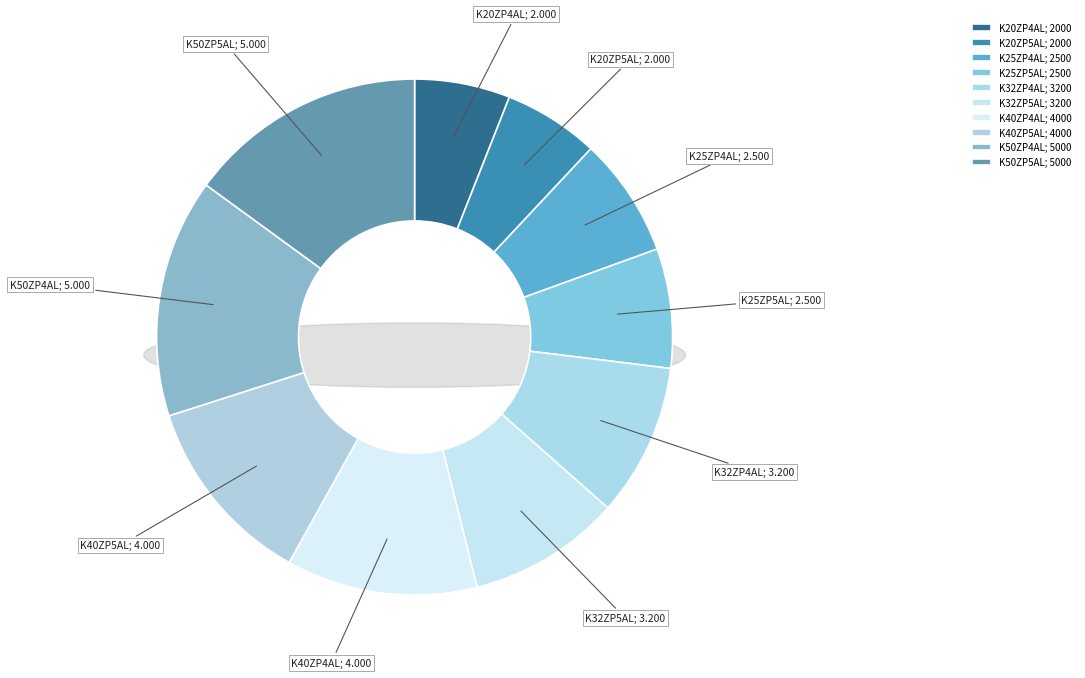

To the nearest percent, what is the difference between the largest and smallest slice percentages?

9%